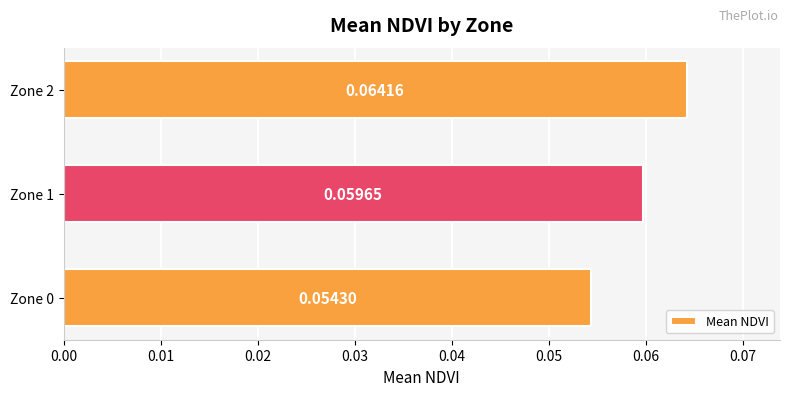

Rank the categories by value from highest to lowest.

Zone 2, Zone 1, Zone 0